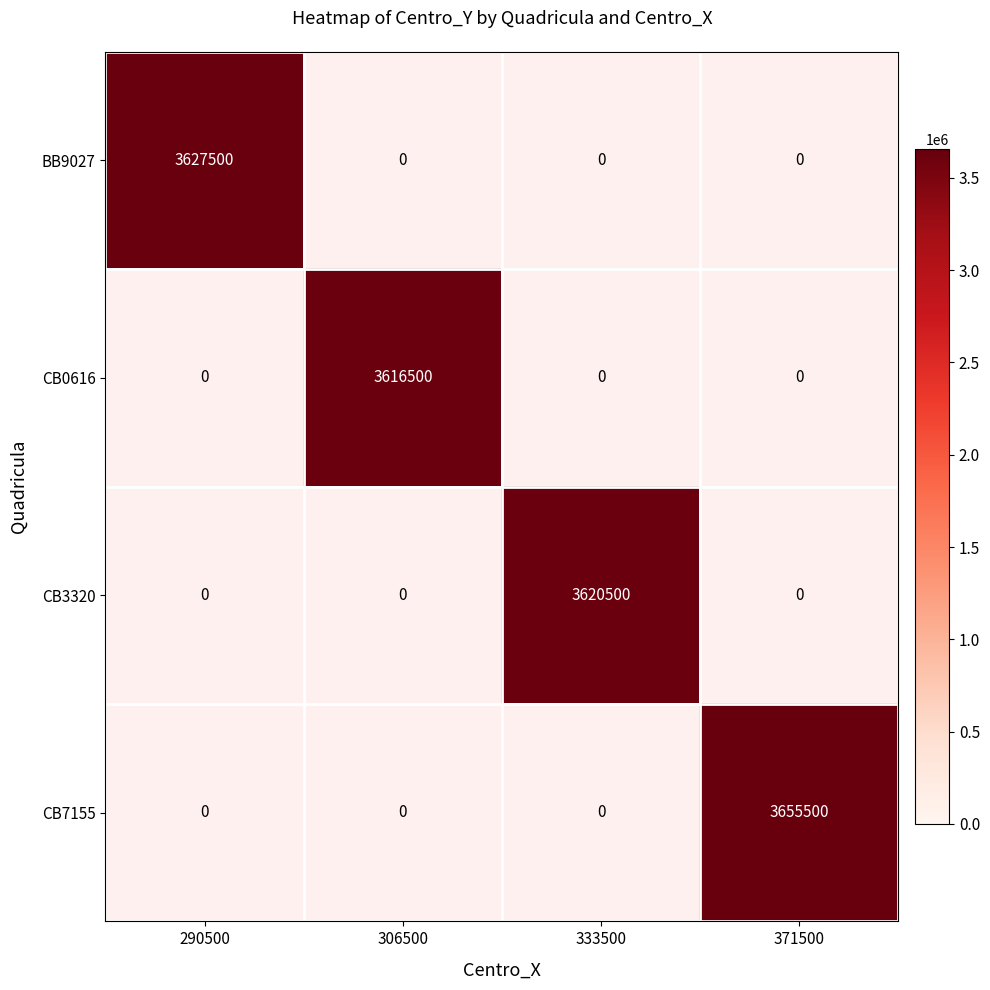

What is the smallest value displayed?

3616500.0